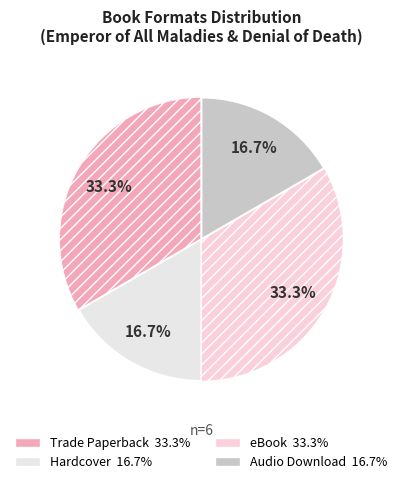

Is there any slice that represents more than half of the pie?

No